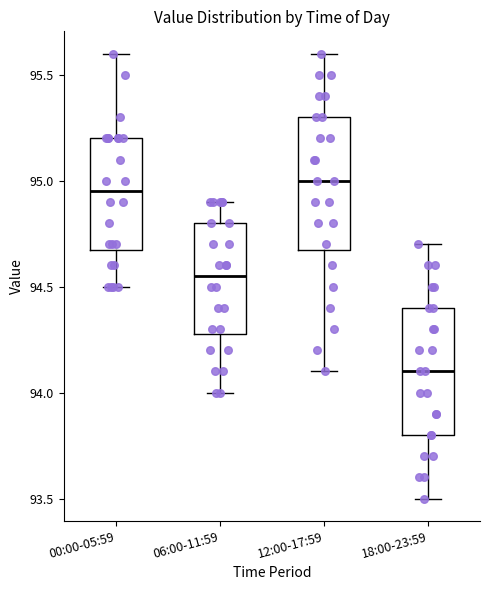

Reading left to right, read every box against the y-axis: the position of its median line, the range the box covers, and the ends of its whiskers. The values are not printed on the chart, so give them approximately, as read against the axis.

00:00-05:59: median 94.95, box 94.70 to 95.20, whiskers 94.50 to 95.60
06:00-11:59: median 94.55, box 94.30 to 94.80, whiskers 94.00 to 94.90
12:00-17:59: median 95.00, box 94.70 to 95.30, whiskers 94.10 to 95.60
18:00-23:59: median 94.10, box 93.80 to 94.40, whiskers 93.50 to 94.70